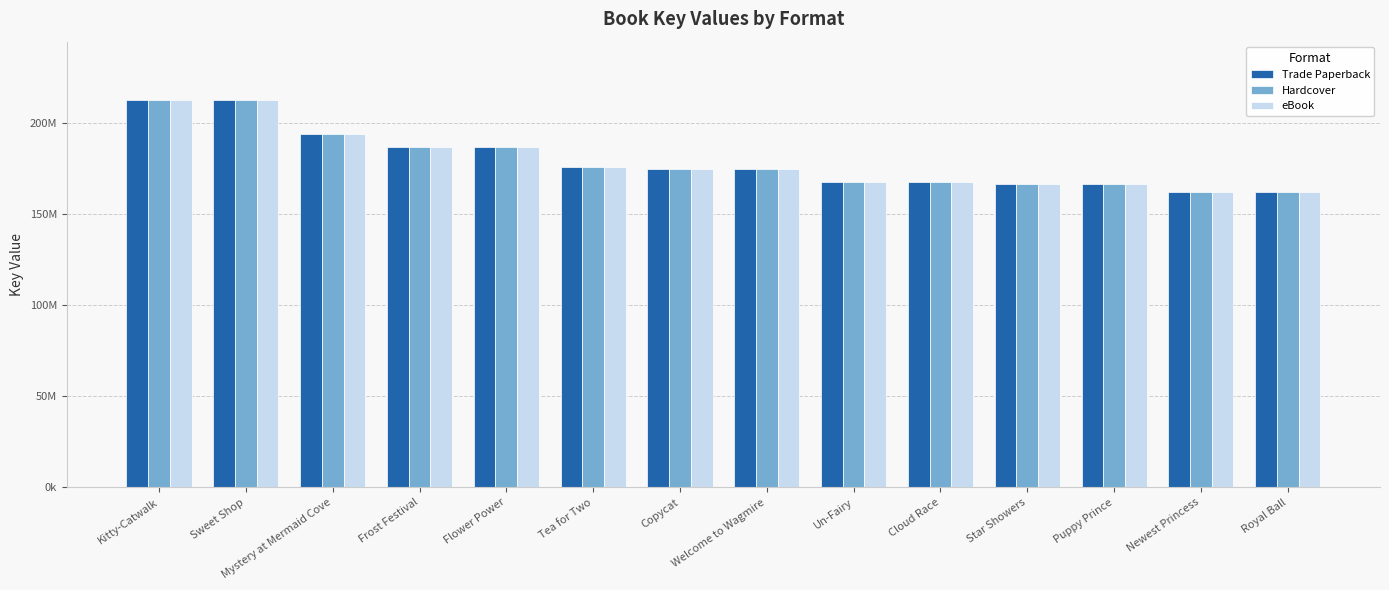

Are the bars horizontal?

No